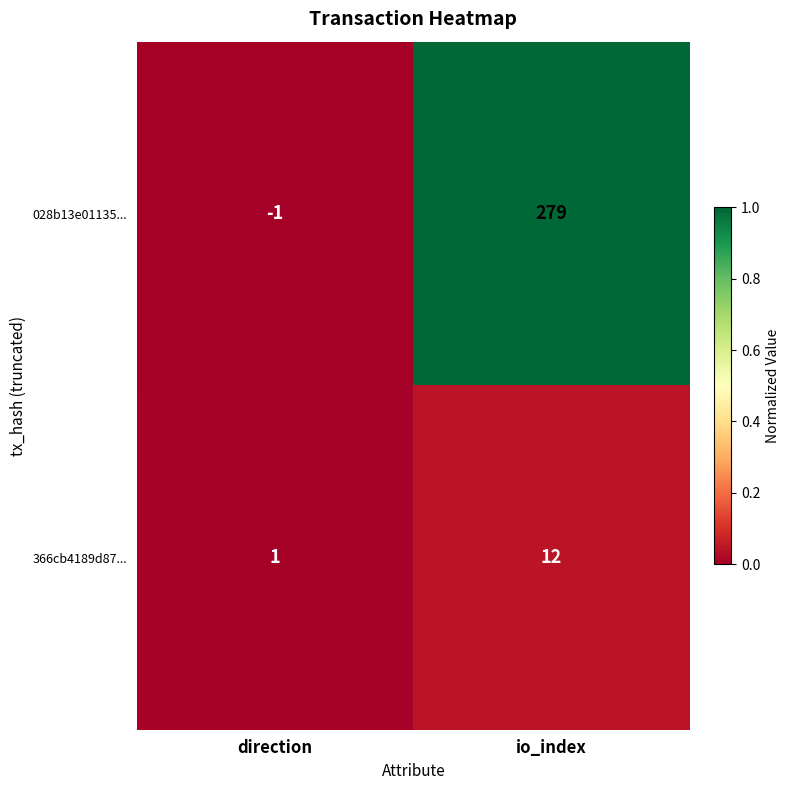

List the series in order of their peak value, highest first.

028b13e01135..., 366cb4189d87...